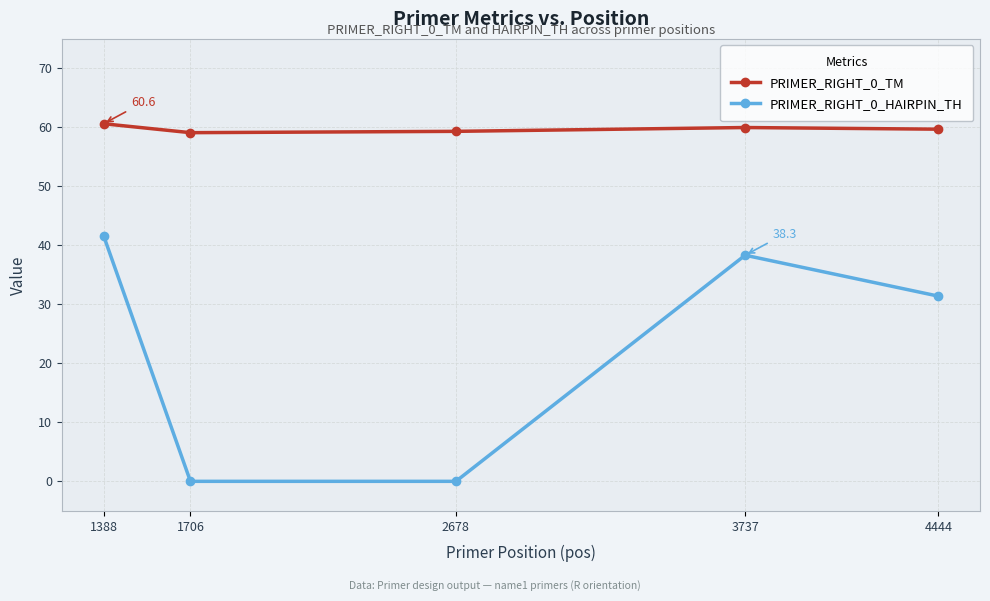

What is the difference between the PRIMER_RIGHT_0_TM values at 1388 and 1706?

1.5